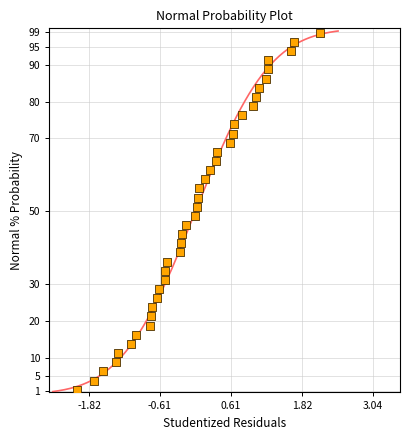

What is the range of Y values (max minus min)?

97.5